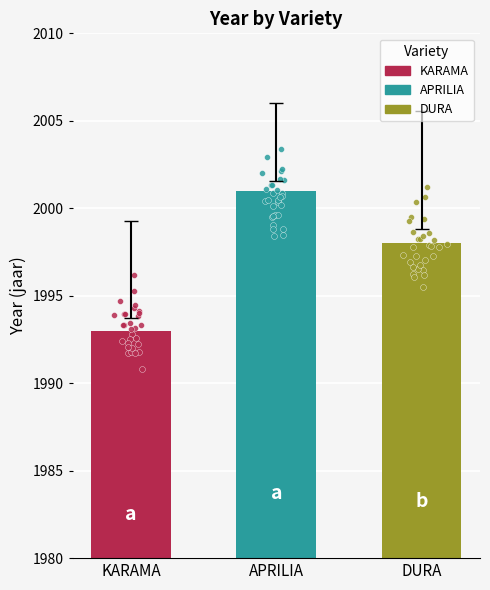

What is the change in value from APRILIA to DURA?

-3